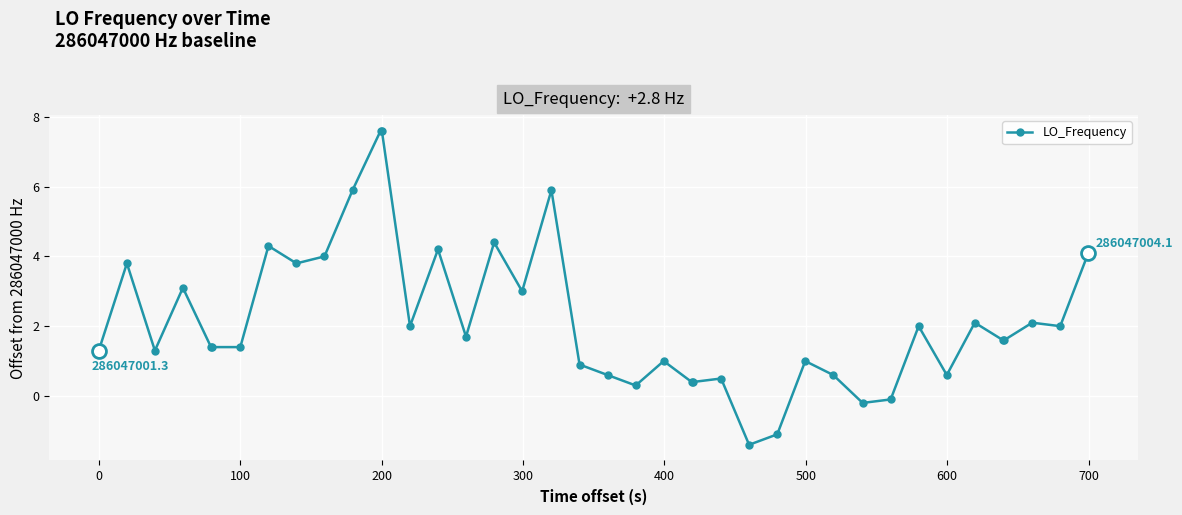

What is the minimum value shown in the chart?

-1.4